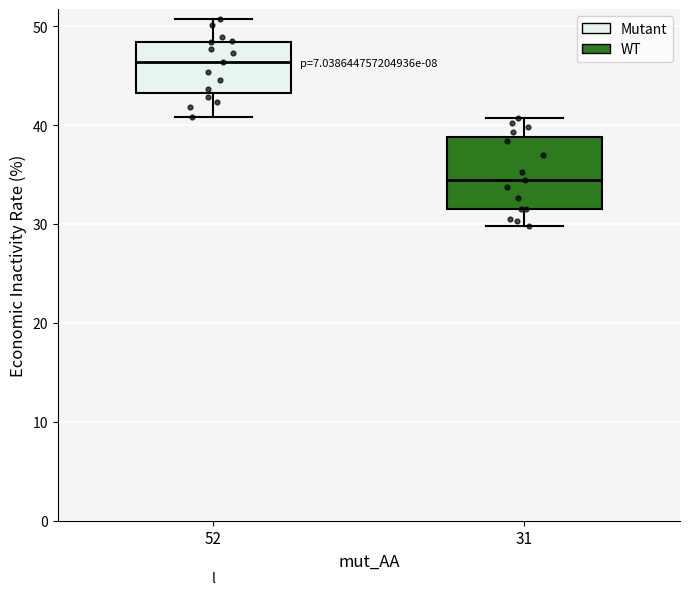

Comparing the boxes themselves (not the whiskers), which one is the tallest?

31